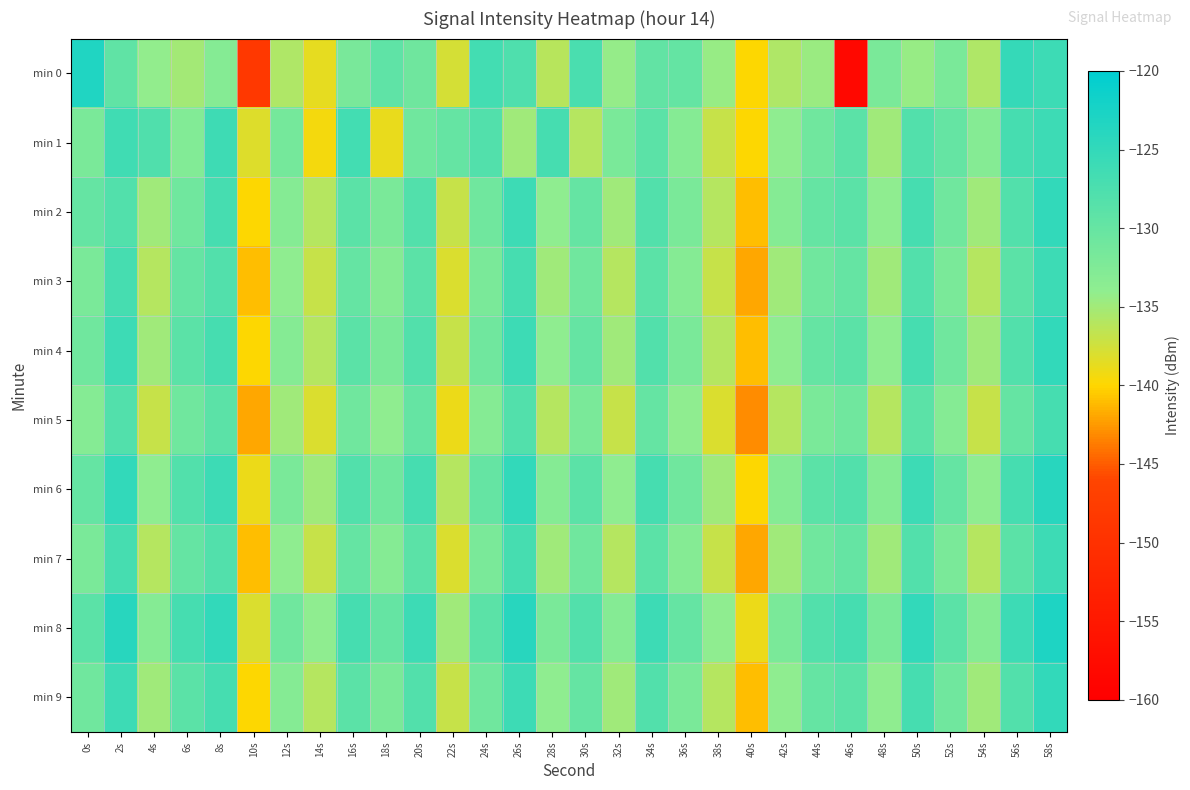

List the series in order of their peak value, lowest first.

min 5, min 1, min 3, min 7, min 2, min 4, min 9, min 6, min 0, min 8